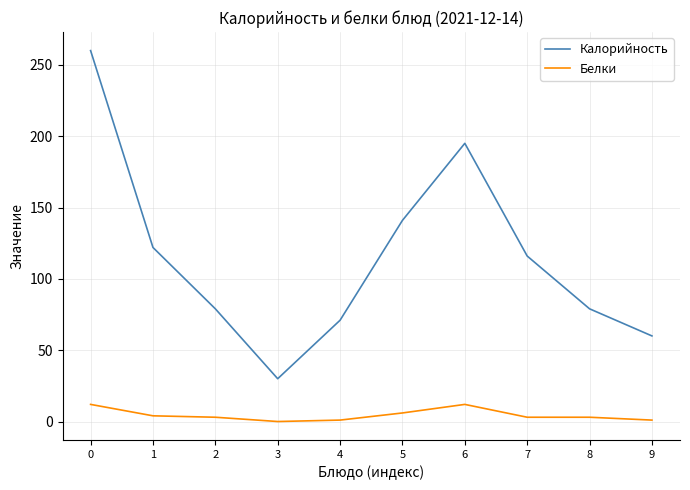

At which label is Калорийность closest to 145?

5